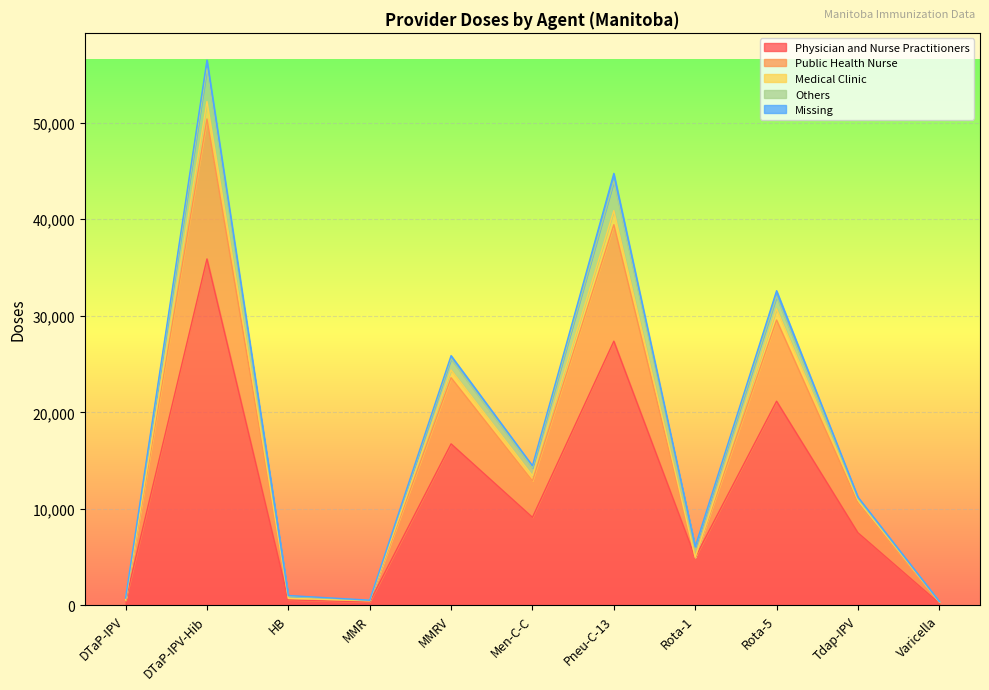

What position from the right is Varicella?

1